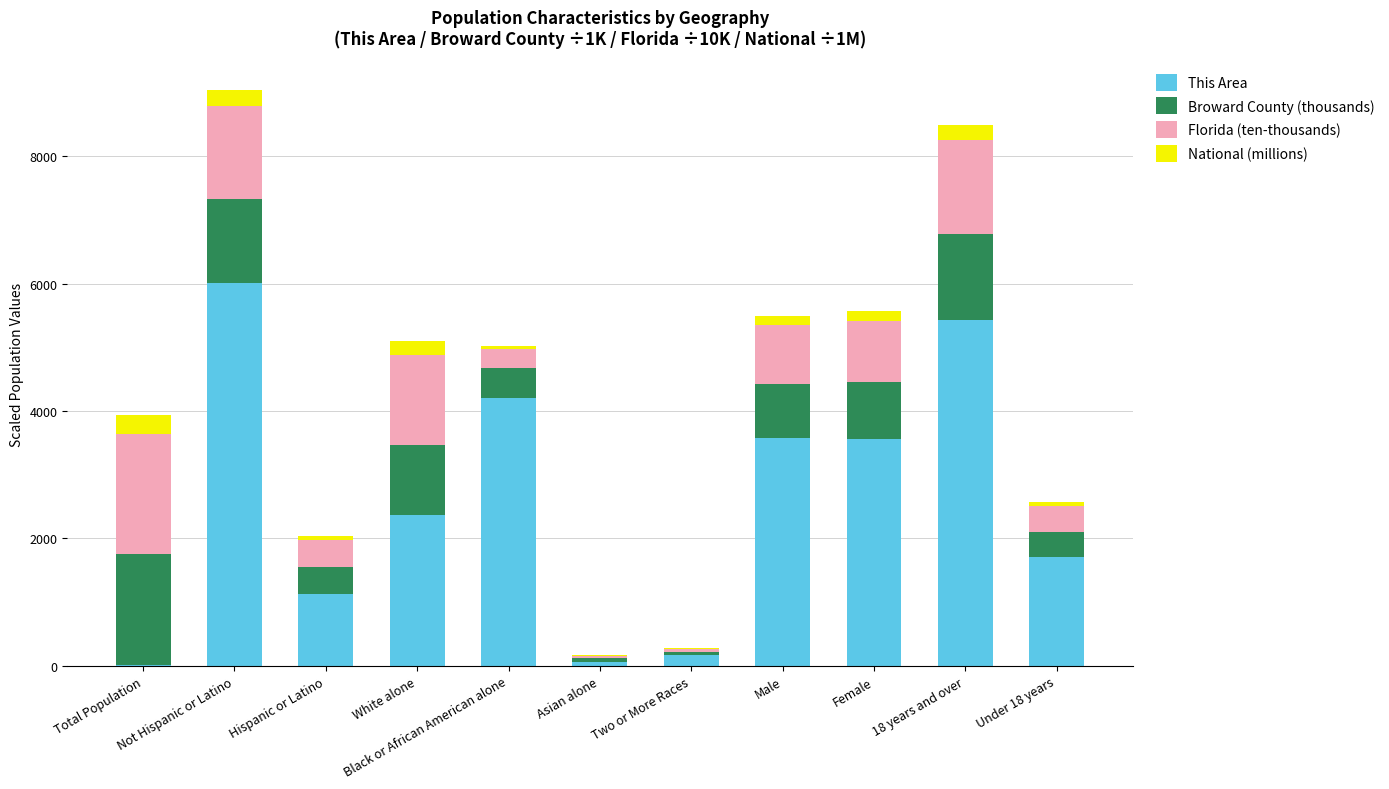

What is the highest value of the This Area series?

6014.0